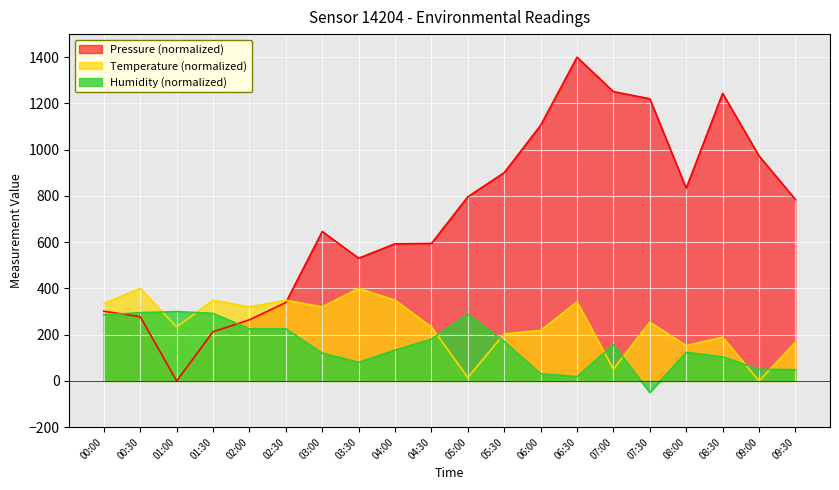

What is the sum of the Pressure values at 05:30 and 00:30?

1178.4